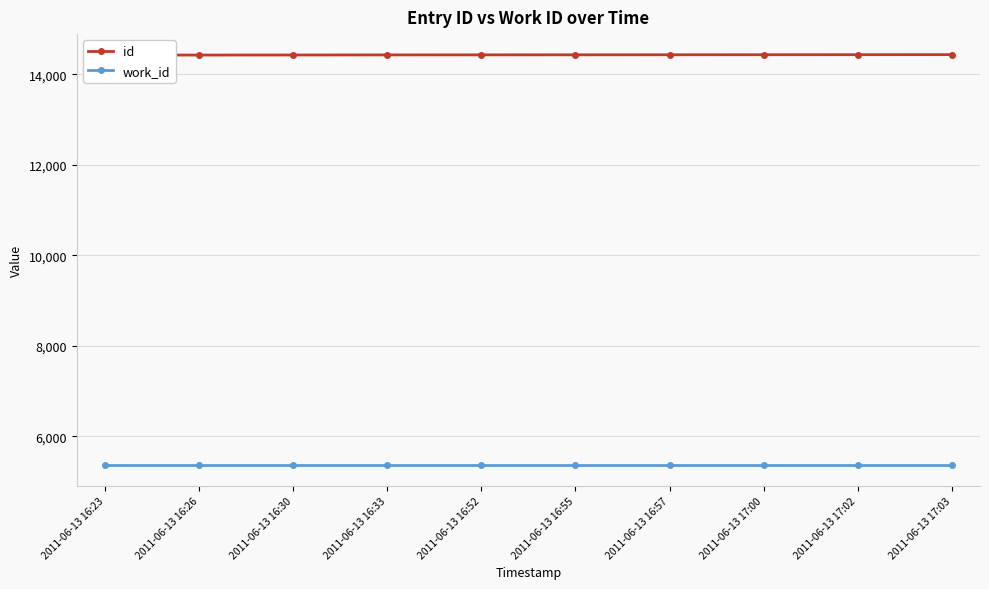

How many data points does each series have?

10